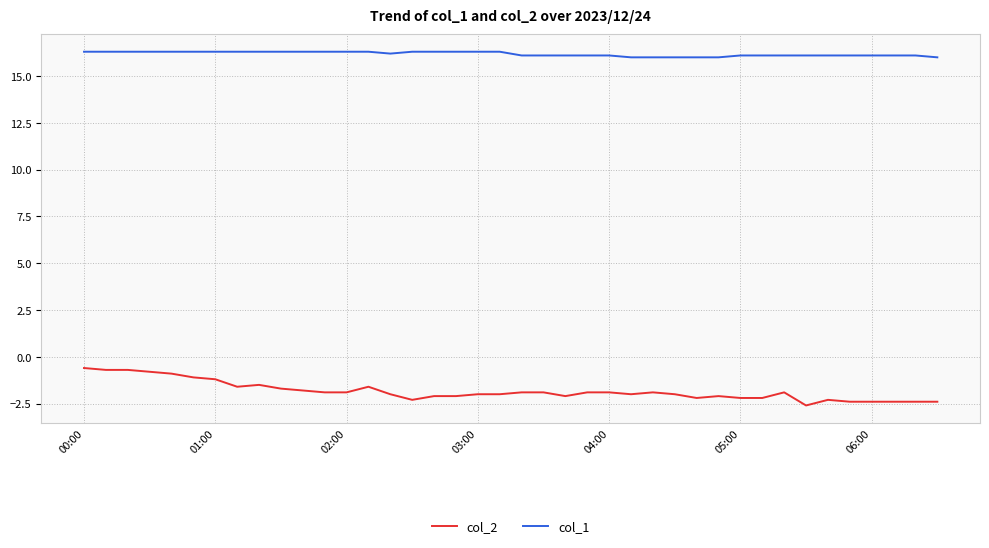

True or false: col_1 and col_2 cross at least once.

False